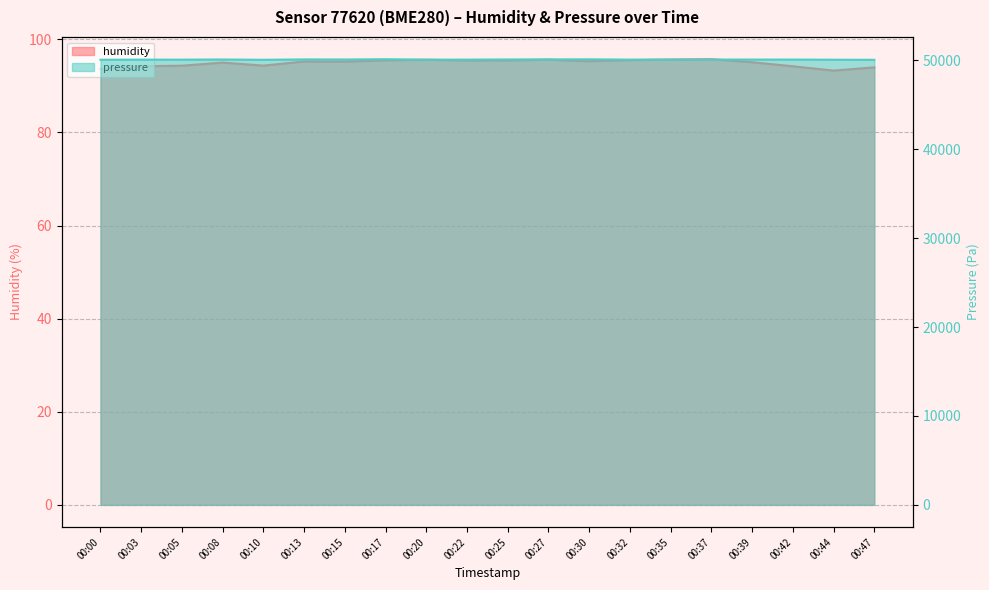

At which category does the chart reach its peak across all series?

00:17